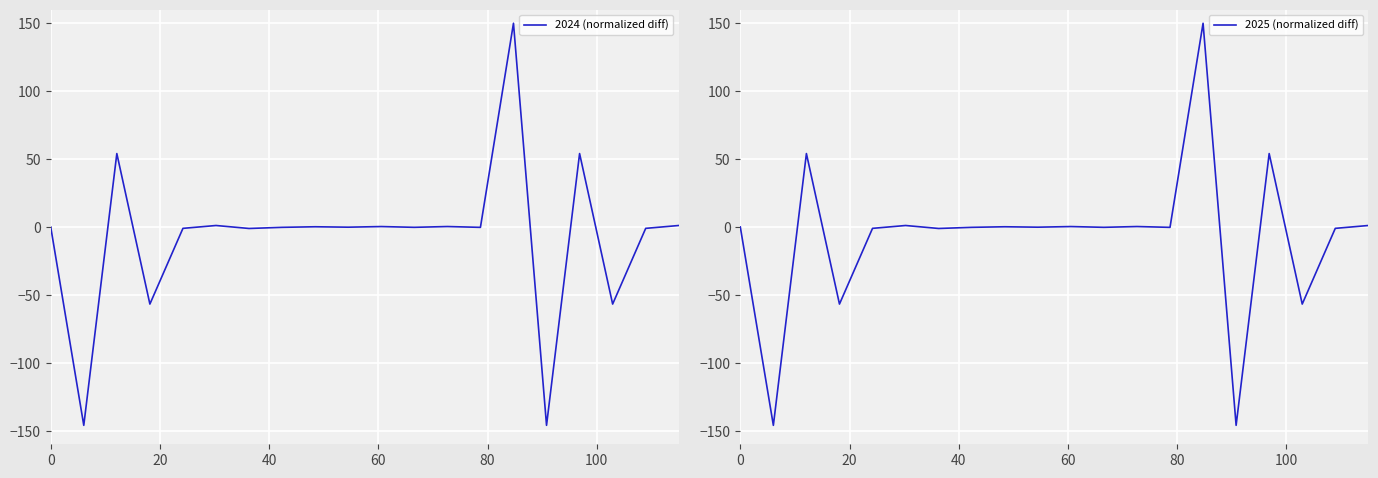

How many lines are shown in the chart?

2